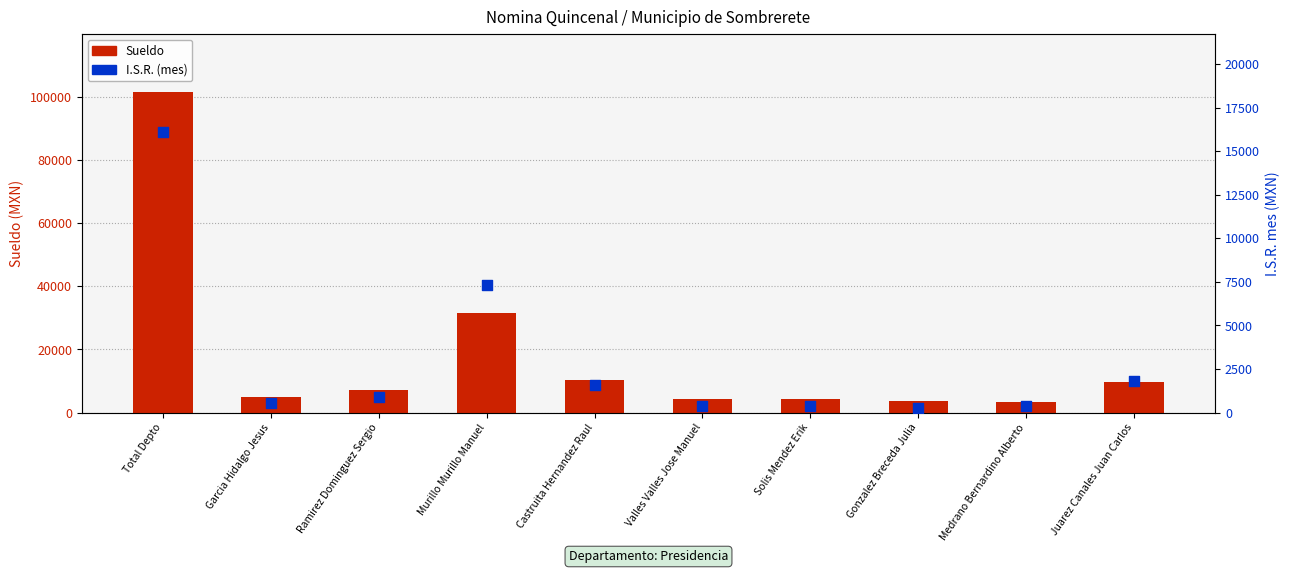

What are all the series names shown in the legend?

Sueldo, I.S.R. (mes)